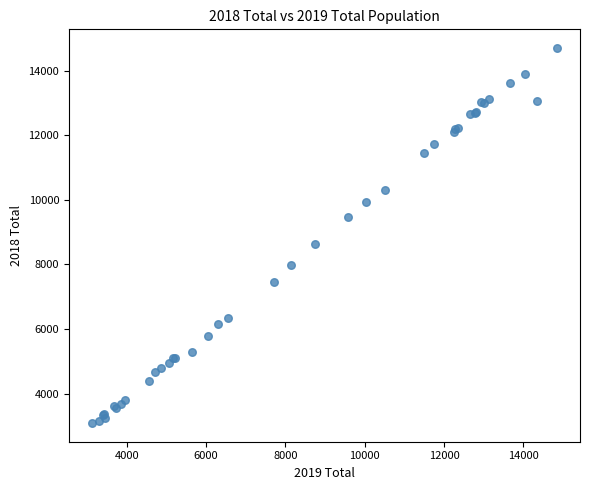

What Y value in the scatter plot is closest to 8895?

8620